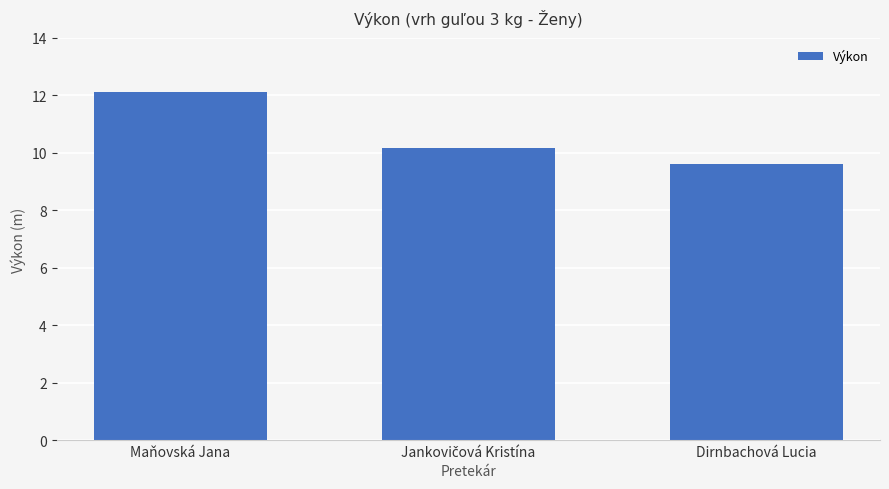

Does the chart contain stacked bars?

No